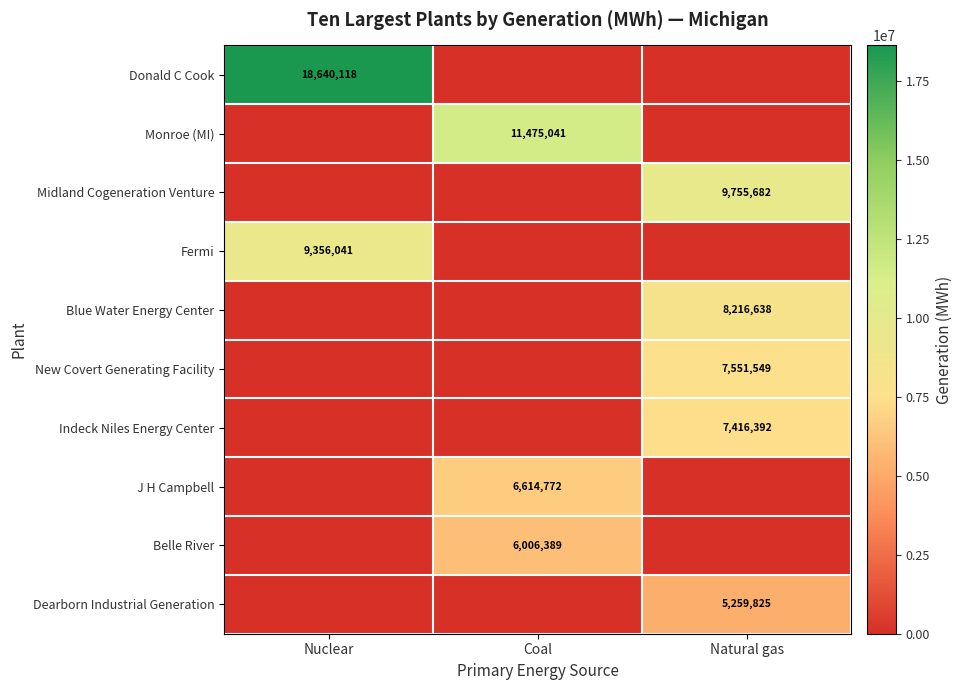

True or false: Midland Cogeneration Venture has a value of 9755682 at Natural gas.

True